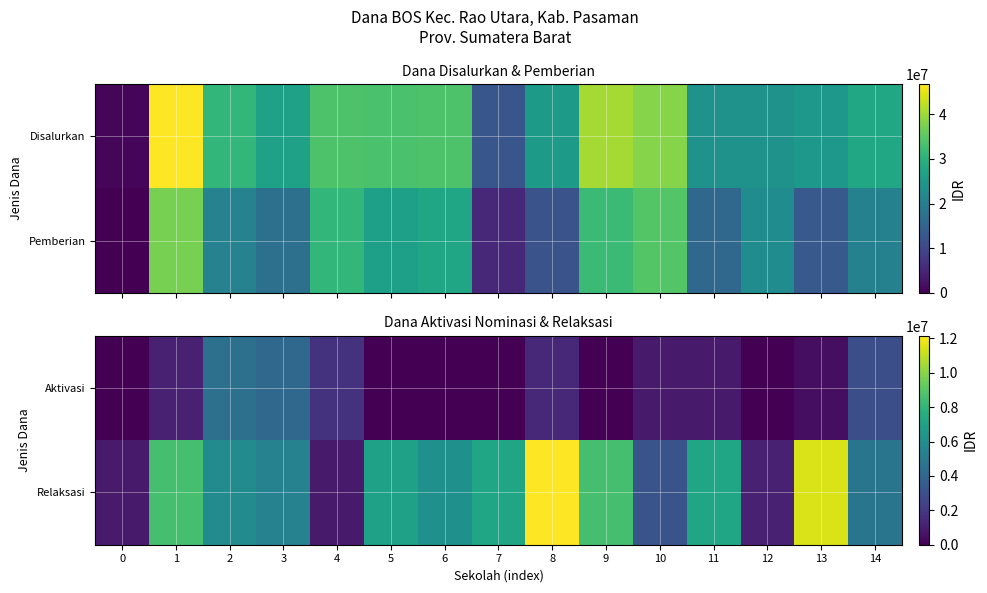

The value of Relaksasi at 2 is 5850000. True or false?

True